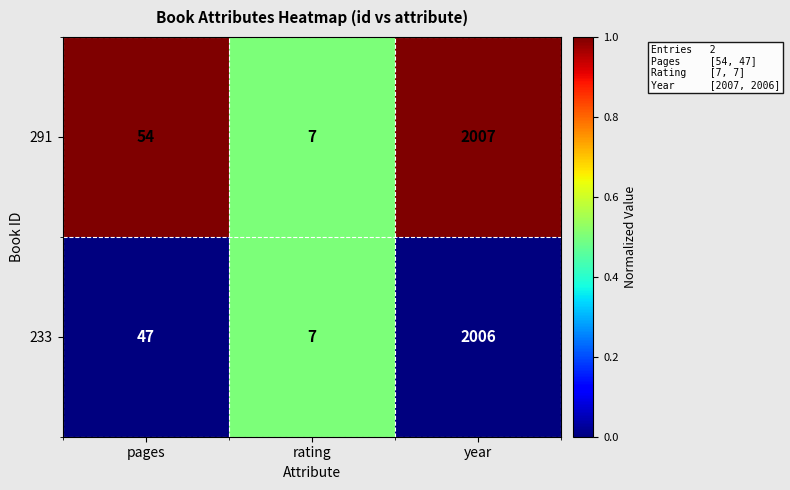

Reading right to left, list all the values displayed in this chart.

291: 2007	7	54
233: 2006	7	47